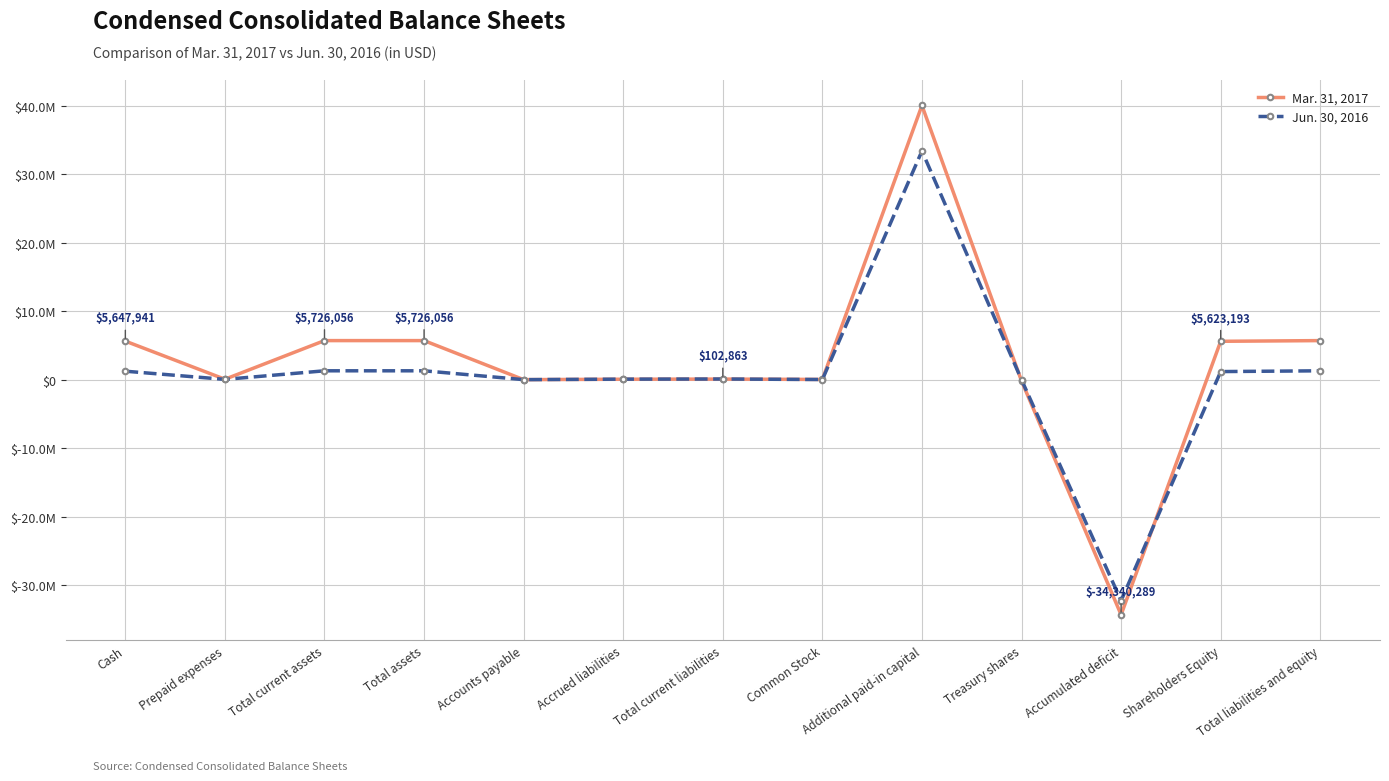

Which has a higher value, Total current liabilities or Accumulated deficit?

Total current liabilities